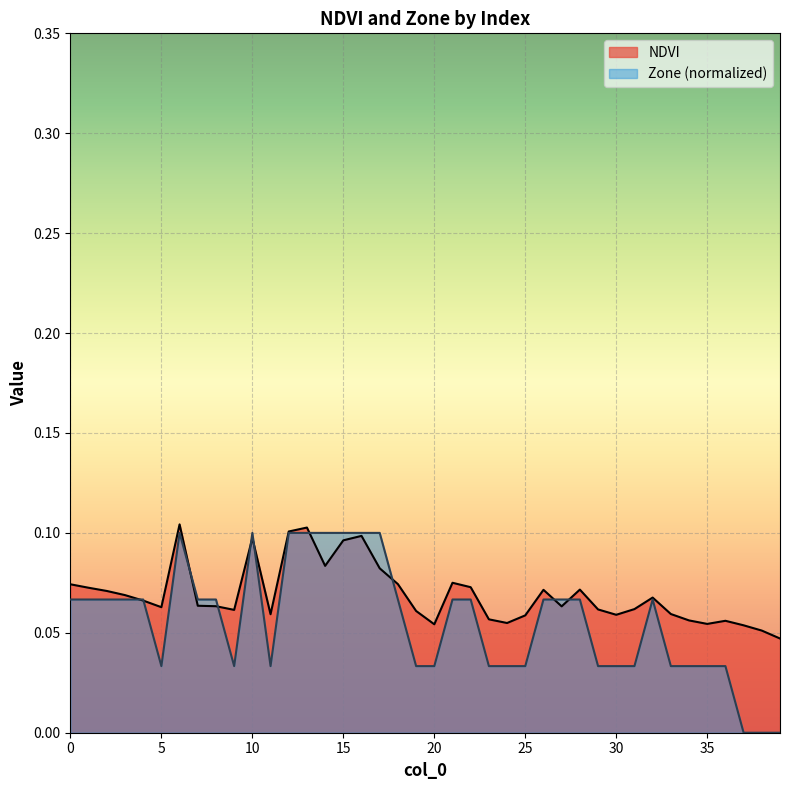

Rank the series at 29 from lowest to highest value.

Zone, NDVI